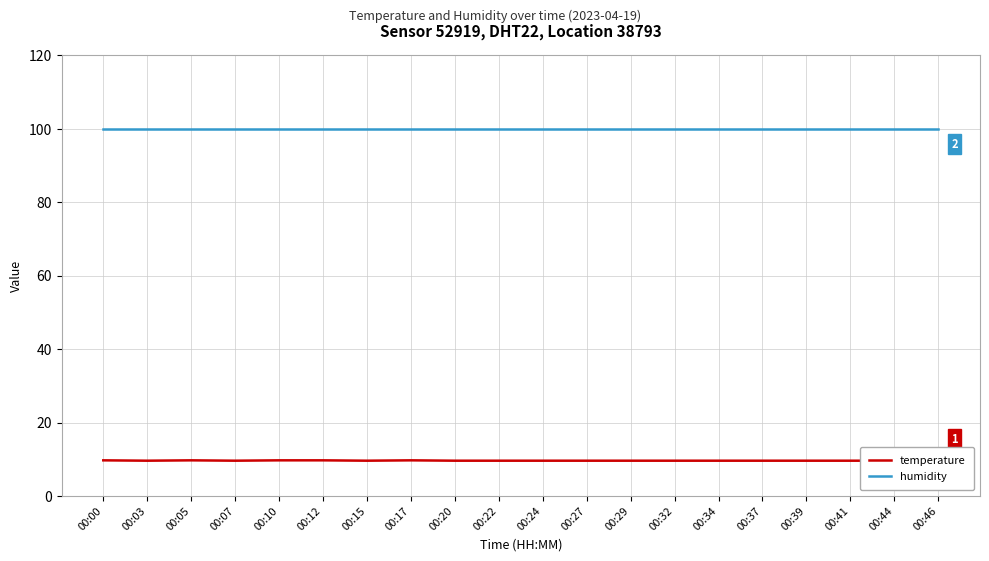

What is the highest value of the temperature series?

9.7